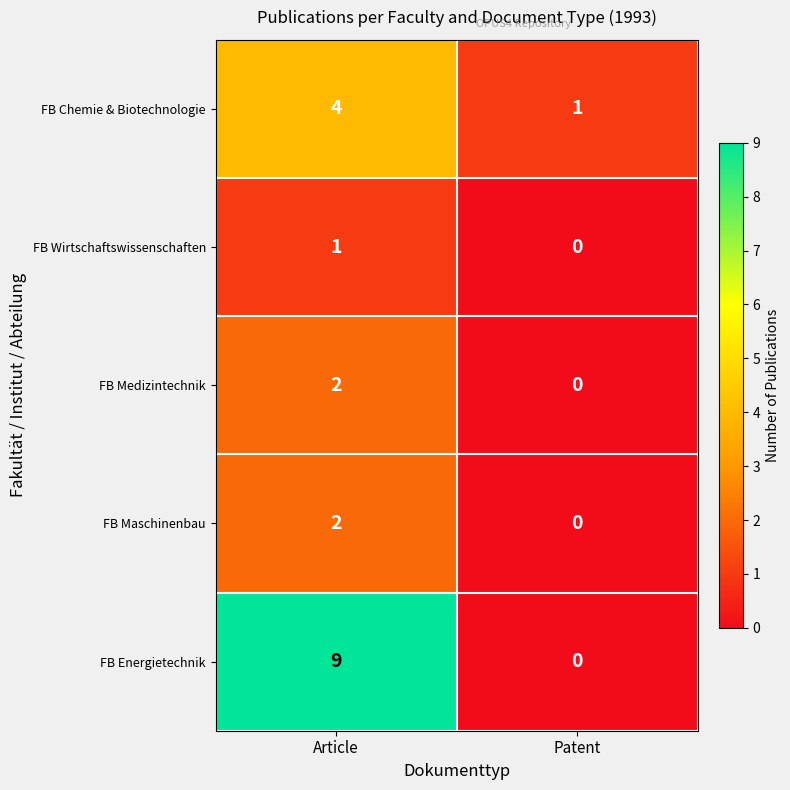

Which series has the widest spread of values?

FB Energietechnik